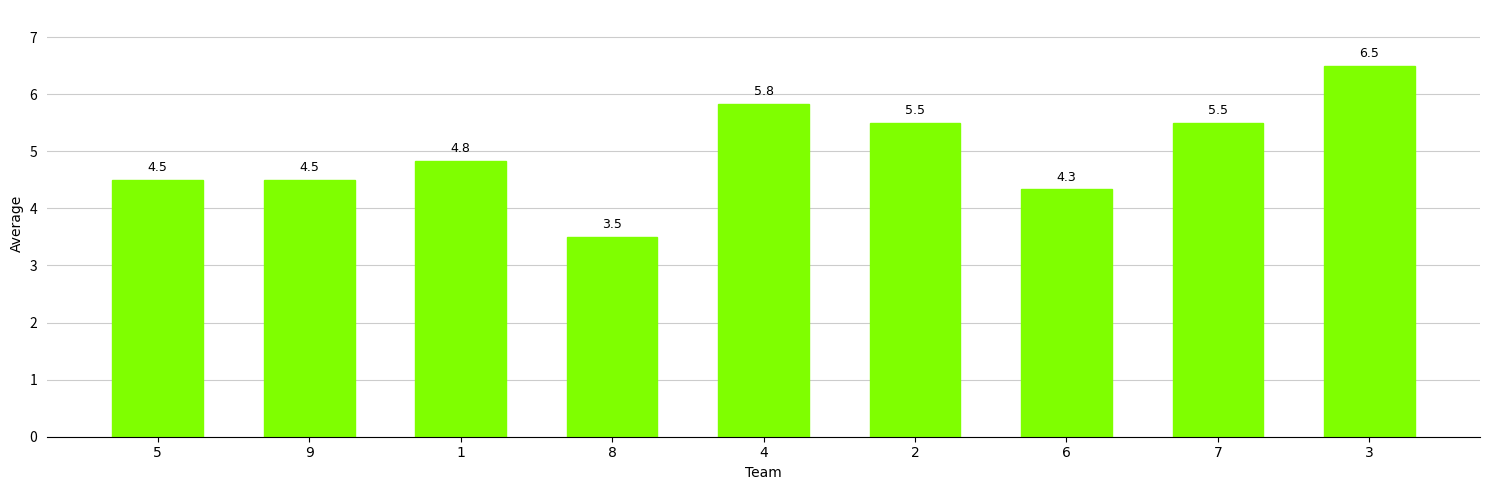

What is the average value?

5.0